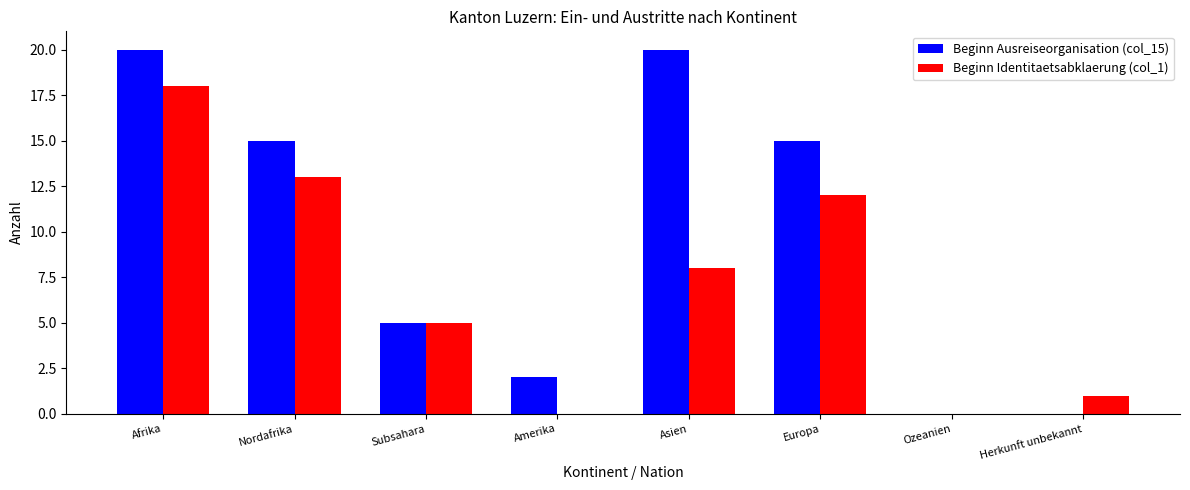

Which series has the largest total across all categories?

Beginn Ausreiseorganisation (col_15)